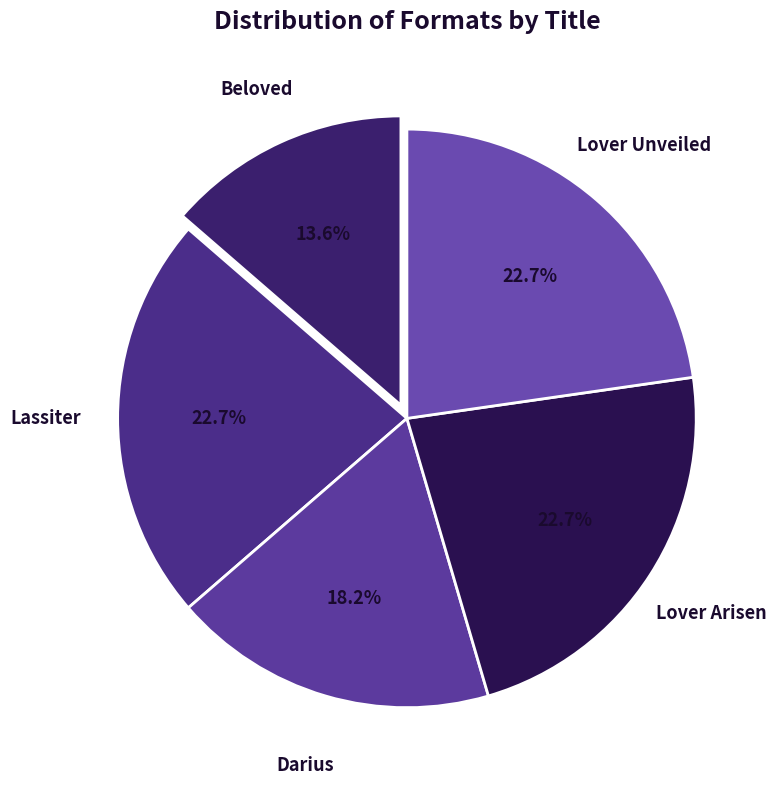

Count the number of slices in the pie.

5